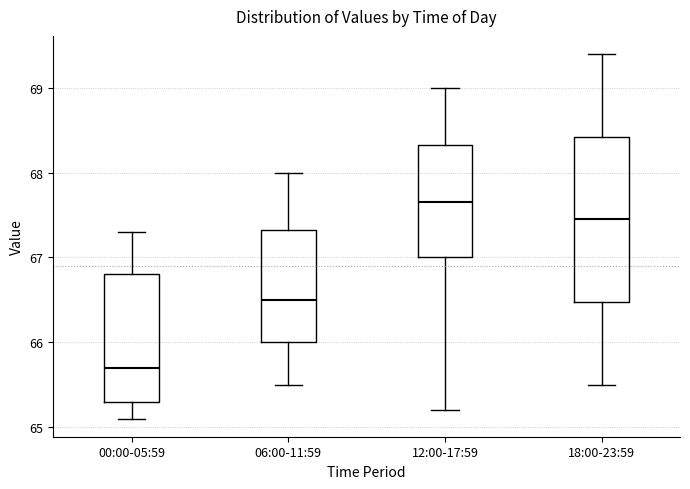

Where does the lower whisker of the box for 00:00-05:59 end on the y-axis? The values are not printed on the chart, so give them approximately, as read against the axis.

65.1